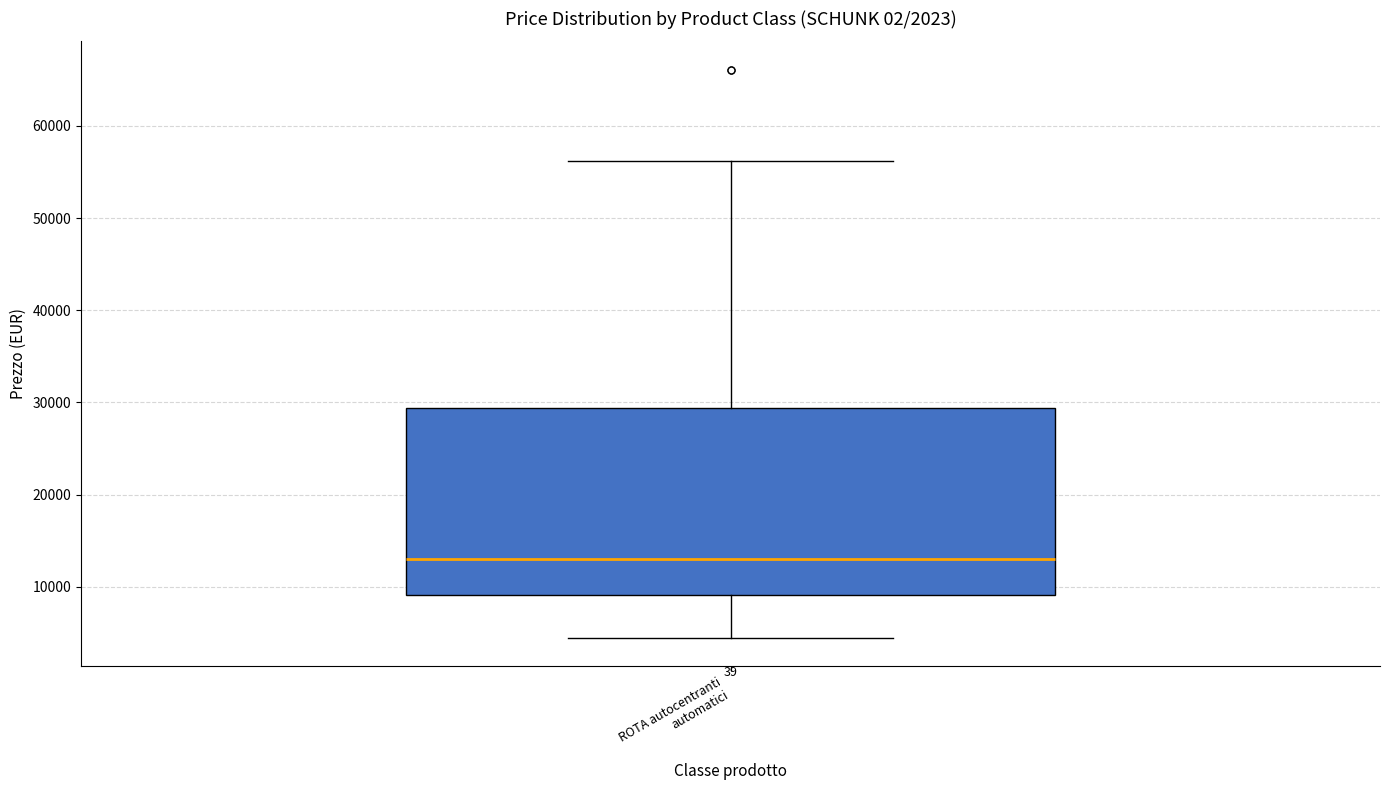

Transcribe this box plot: give where the median line is, the range the box spans, and where the two whiskers end, as read against the y-axis. The values are not printed on the chart, so give them approximately, as read against the axis.

median 13000, box 9000 to 29000, whiskers 5000 to 56000